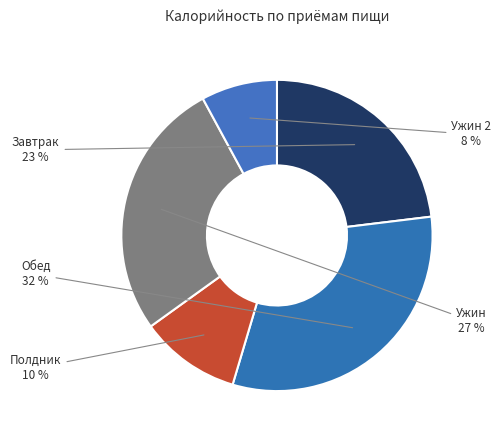

Rank the categories by value from highest to lowest.

Обед, Ужин, Завтрак, Полдник, Ужин 2